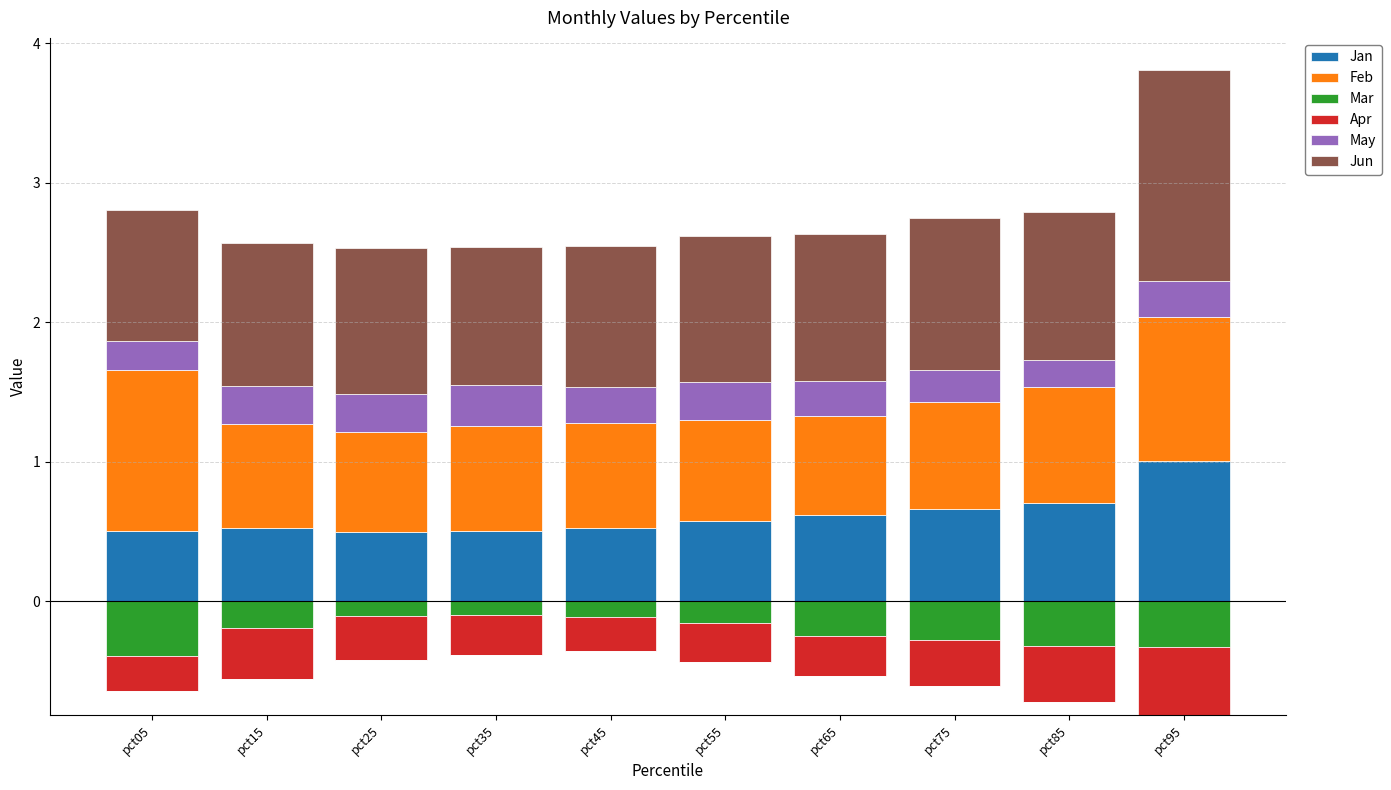

The value of Jan at pct75 is 0.7. True or false?

True